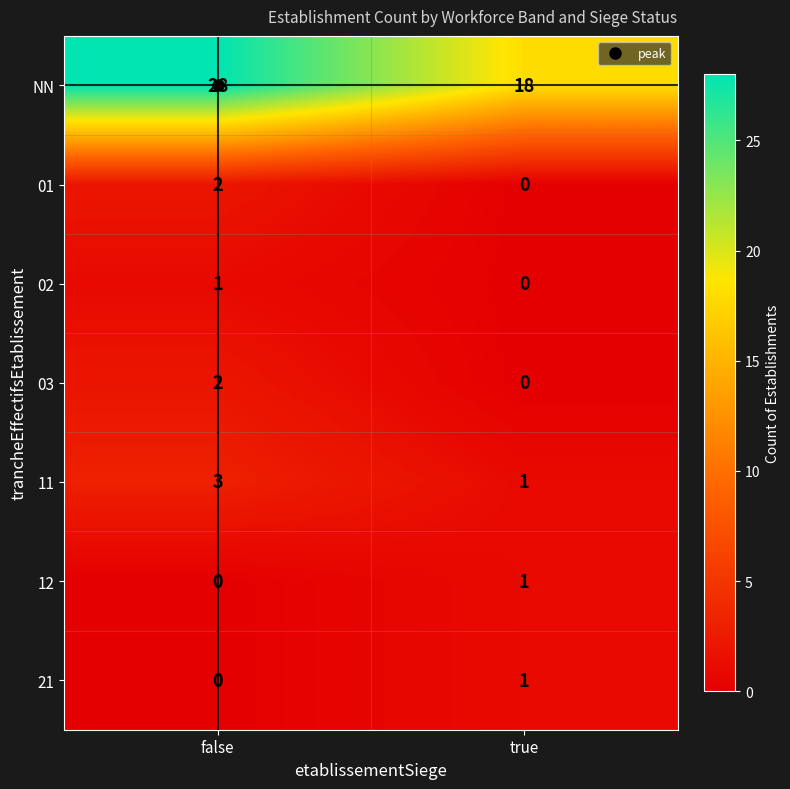

At which category does the chart reach its peak across all series?

false